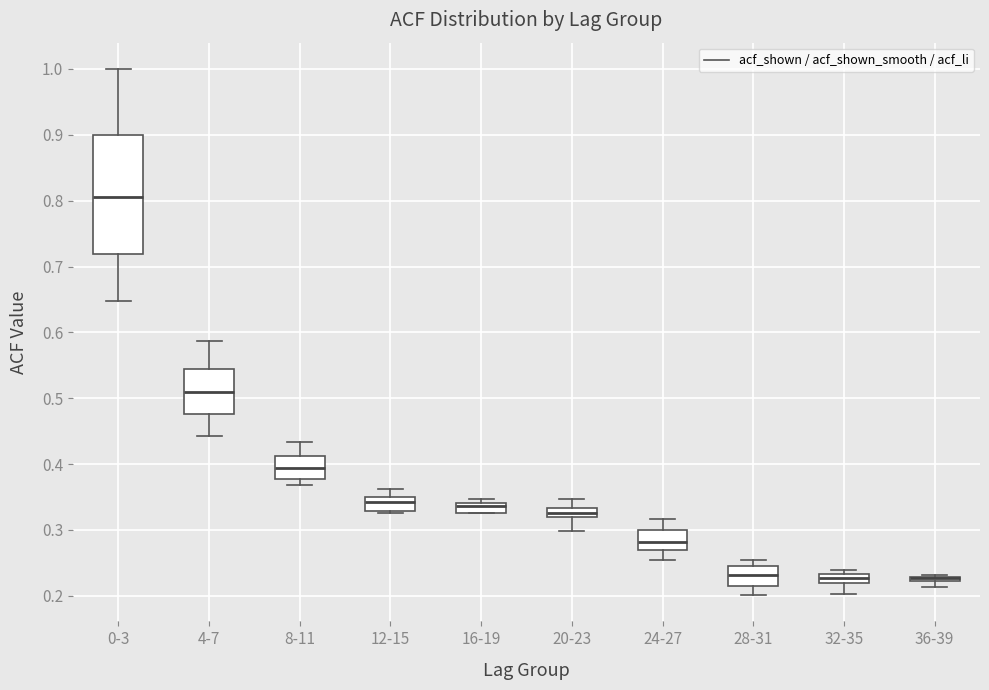

Where is the upper edge of the box for 32-35 on the y-axis? The values are not printed on the chart, so give them approximately, as read against the axis.

0.23